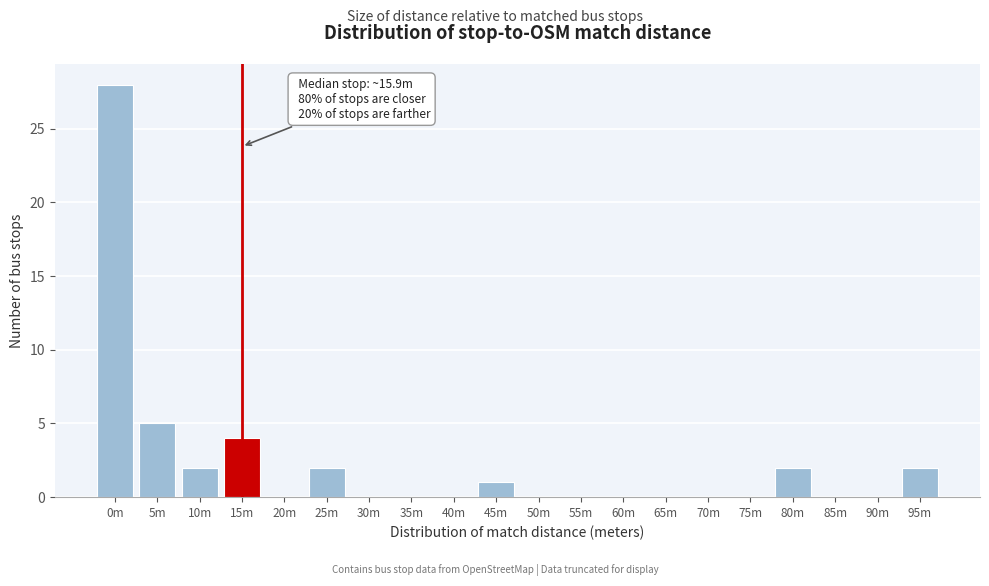

Reading left to right, transcribe all the data shown in this chart.

0m=28	5m=5	10m=2	15m=4	20m=0	25m=2	30m=0	35m=0	40m=0	45m=1	50m=0	55m=0	60m=0	65m=0	70m=0	75m=0	80m=2	85m=0	90m=0	95m=2